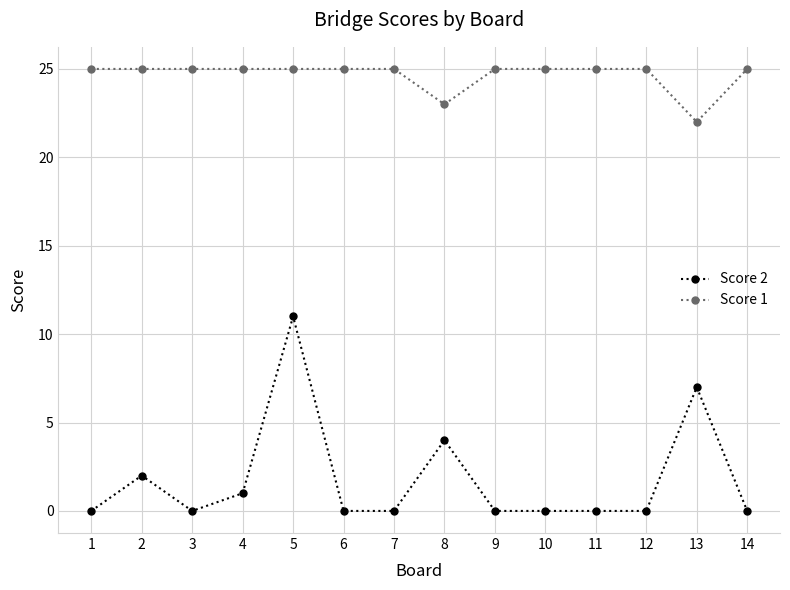

What is the spread (max minus min) of values at 8?

19